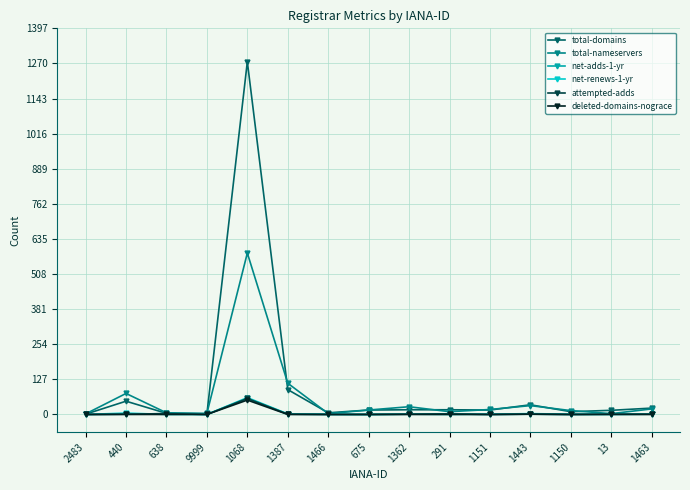

True or false: deleted-domains-nograce has a value of 0 at 291.

True